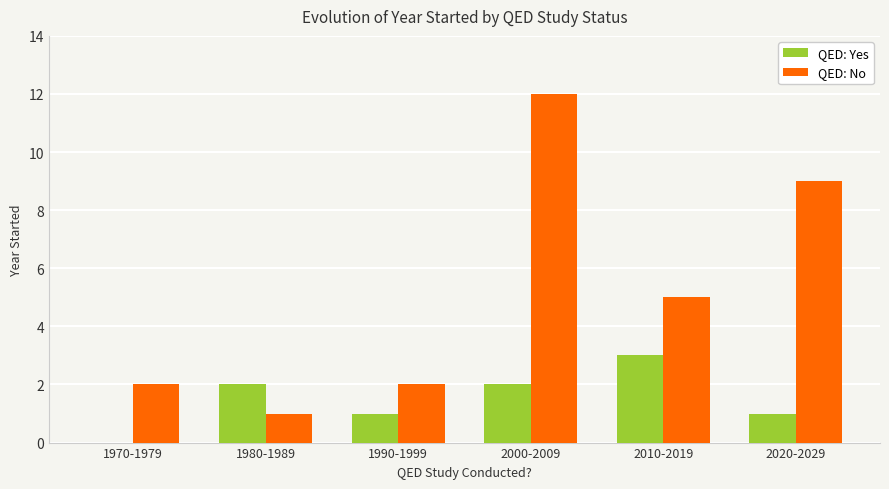

True or false: QED: No has a value of 5 at 2010-2019.

True